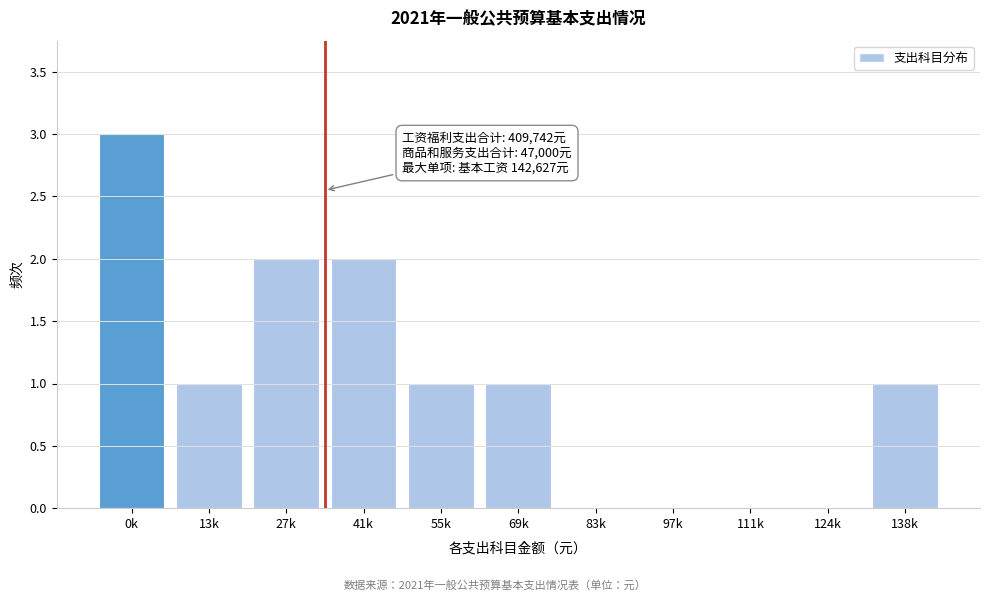

Reading left to right, transcribe all the data shown in this chart.

0k=3	13k=1	27k=2	41k=2	55k=1	69k=1	83k=0	97k=0	111k=0	124k=0	138k=1